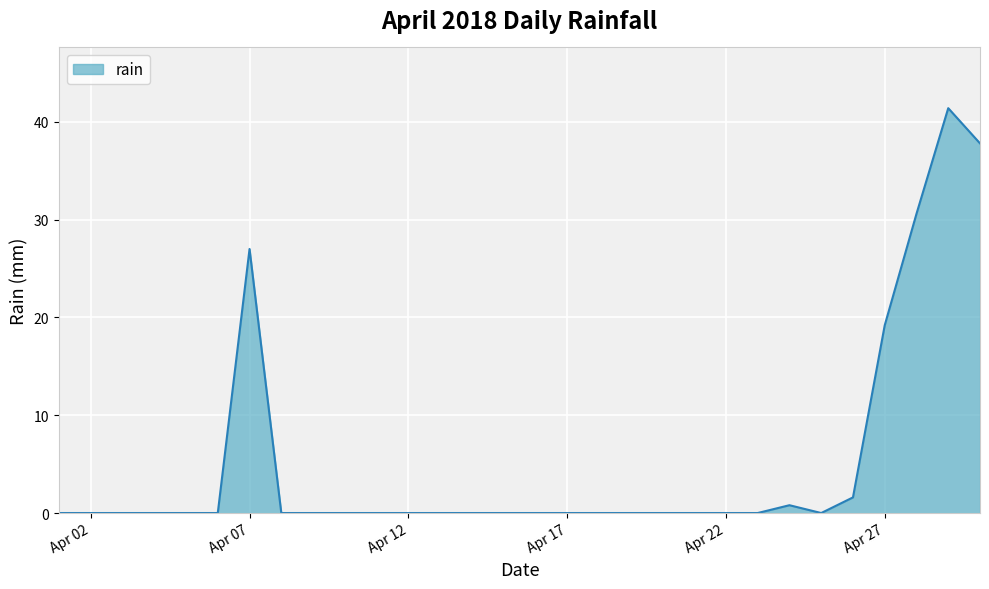

What is the difference between the maximum and minimum values?

41.4